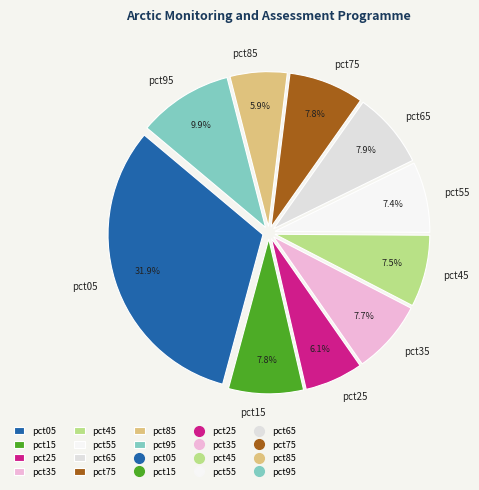

What is the largest slice in the pie chart?

pct05